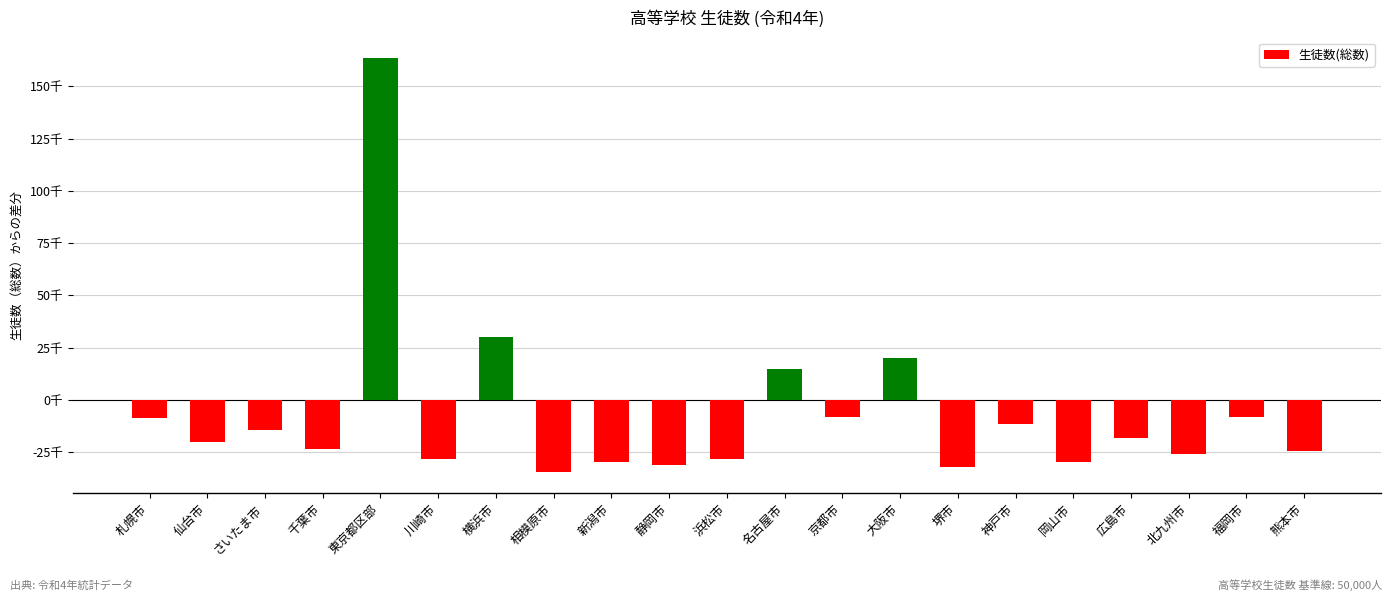

Are the bars horizontal?

No